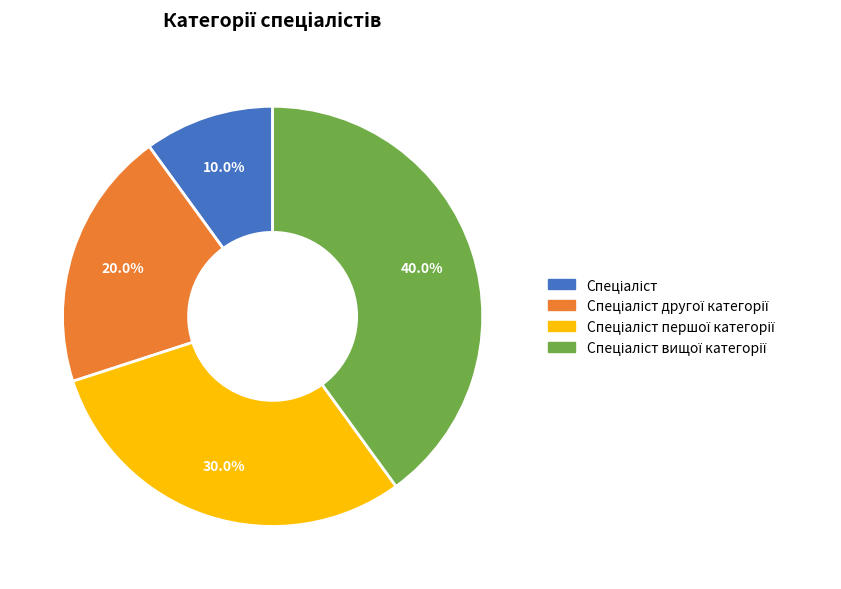

Is there any slice that represents more than half of the pie?

No